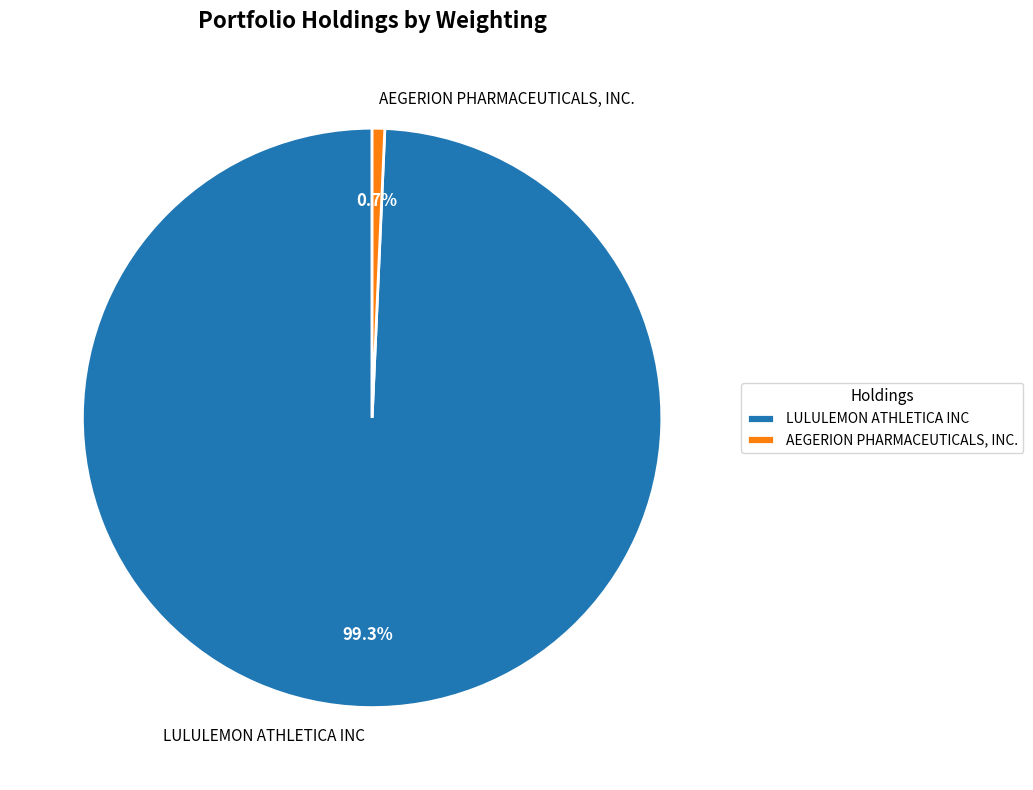

What percentage is the AEGERION PHARMACEUTICALS, INC. slice, to the nearest percent?

1%